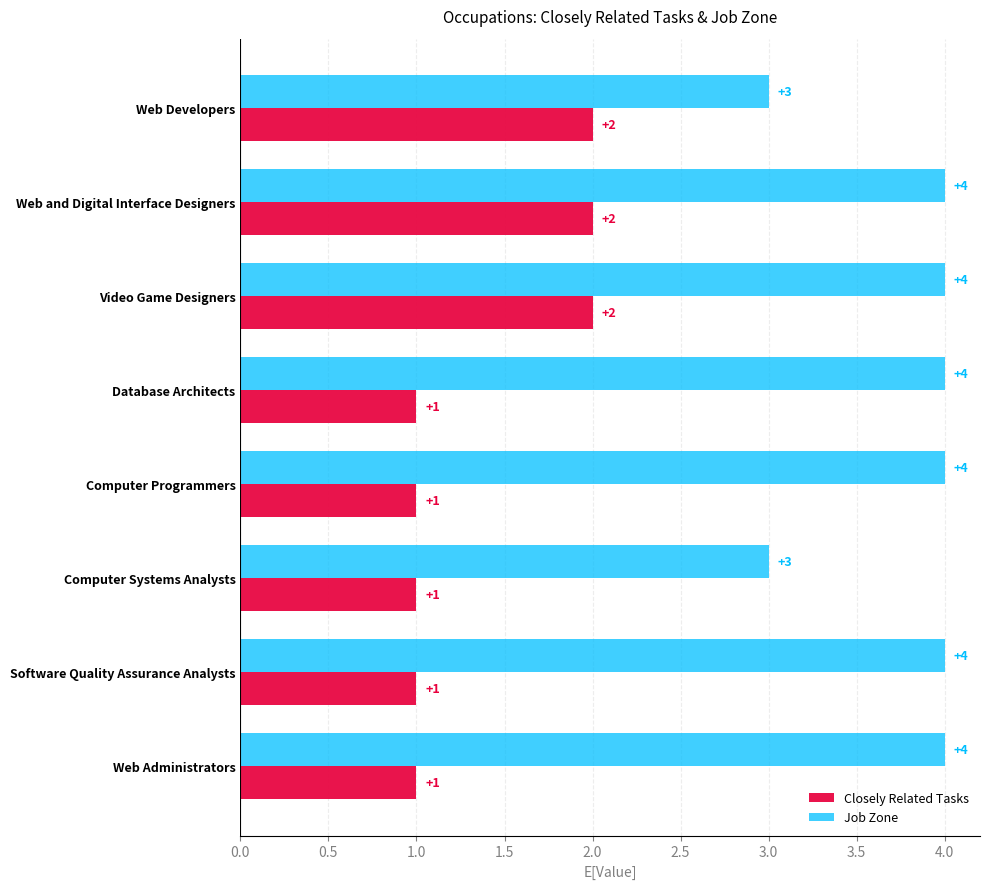

Between Video Game Designers and Database Architects, which series saw the biggest shift?

Closely Related Tasks